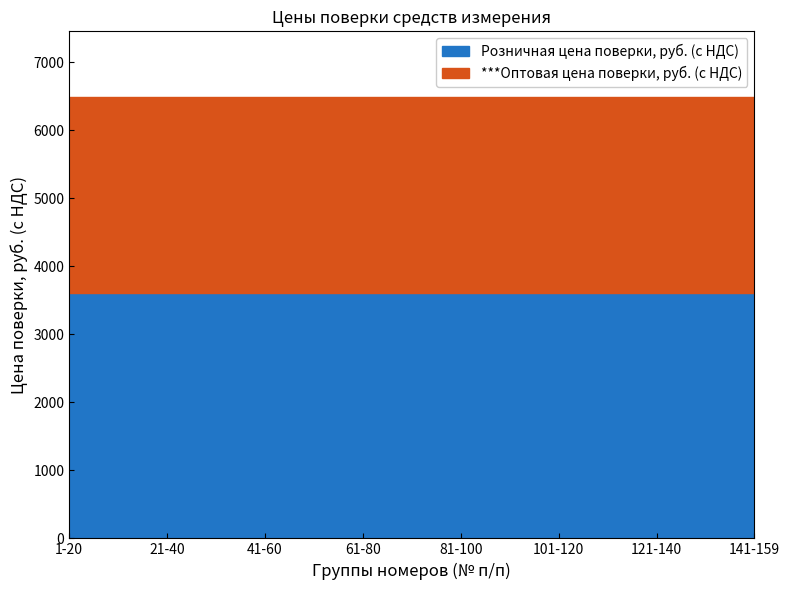

What position from the left is 21-40?

2